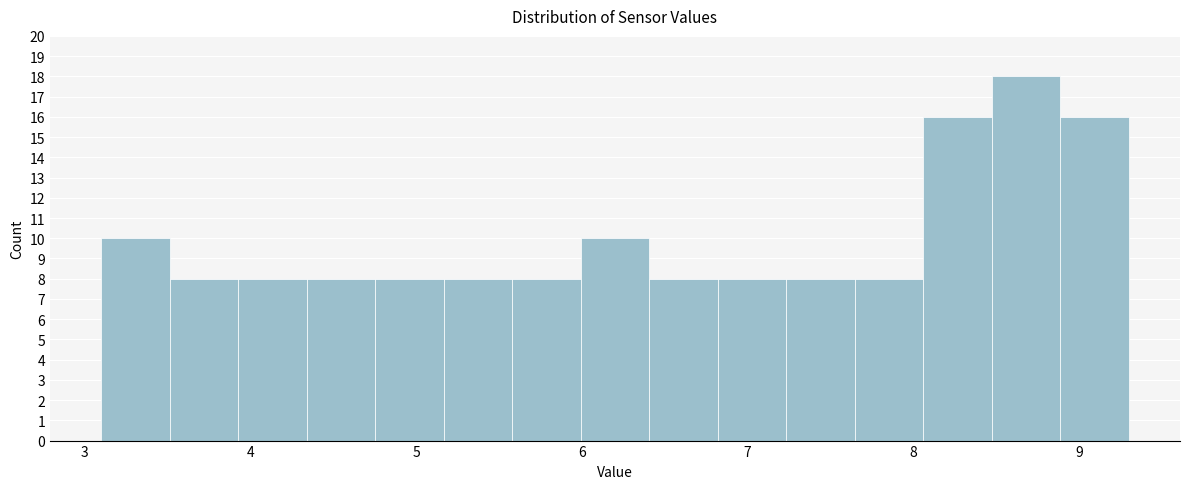

Reading left to right, transcribe this chart: for each bar, give the range it covers on the x-axis and its height. Neither the bar edges nor the heights are printed on the chart, so give them approximately, as read against the axes.

3.1 to 3.5: 10
3.5 to 3.9: 8
3.9 to 4.3: 8
4.3 to 4.8: 8
4.8 to 5.2: 8
5.2 to 5.6: 8
5.6 to 6.0: 8
6.0 to 6.4: 10
6.4 to 6.8: 8
6.8 to 7.2: 8
7.2 to 7.6: 8
7.6 to 8.1: 8
8.1 to 8.5: 16
8.5 to 8.9: 18
8.9 to 9.3: 16